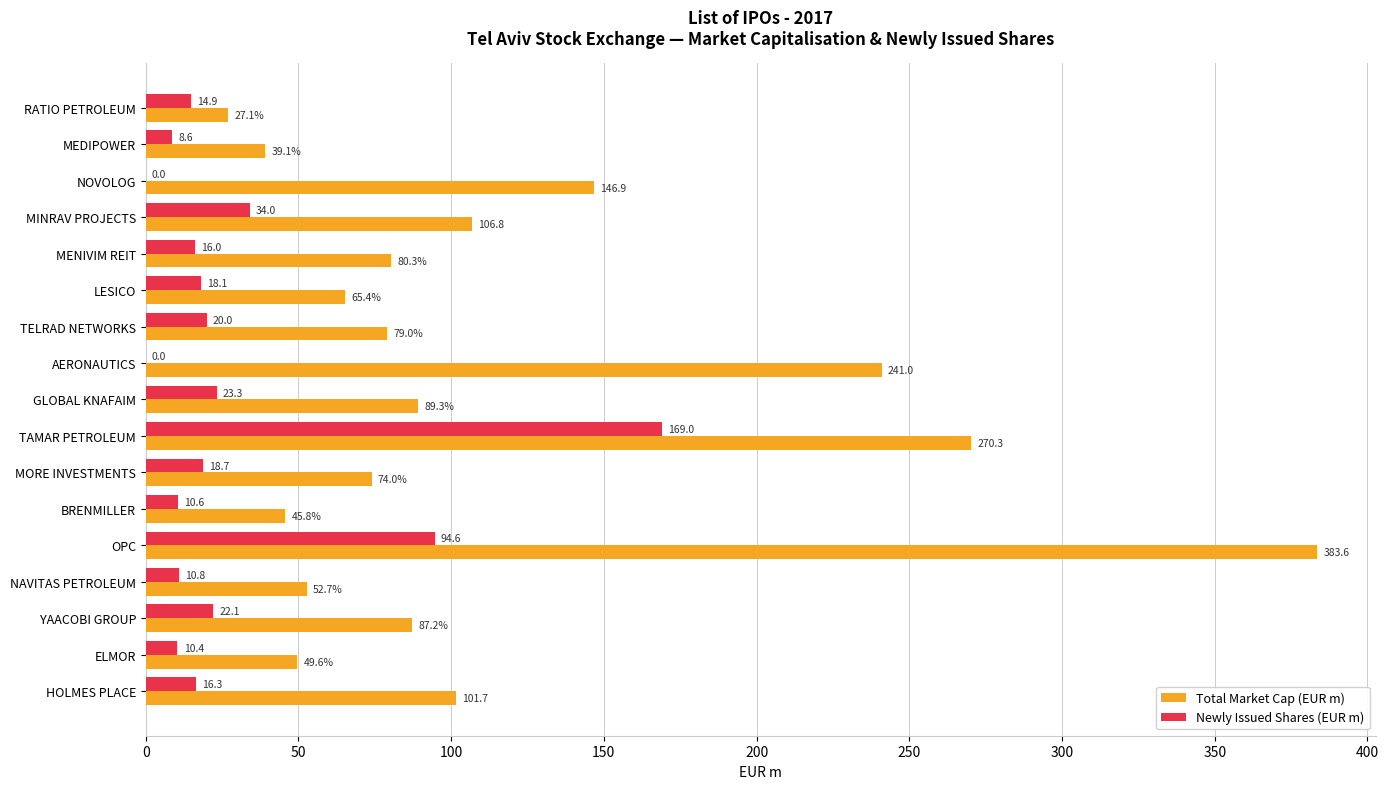

What is the sum of the Newly Issued Shares (EUR m) values at MENIVIM REIT and OPC?

110.6